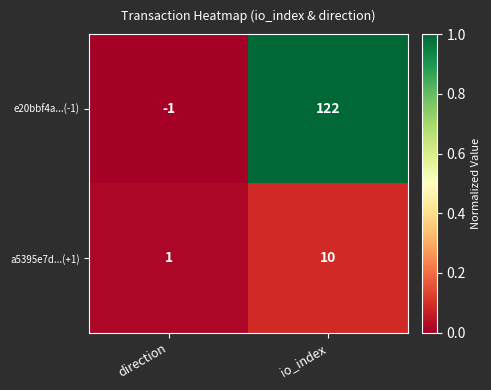

Which series has the widest spread of values?

e20bbf4a...(-1)